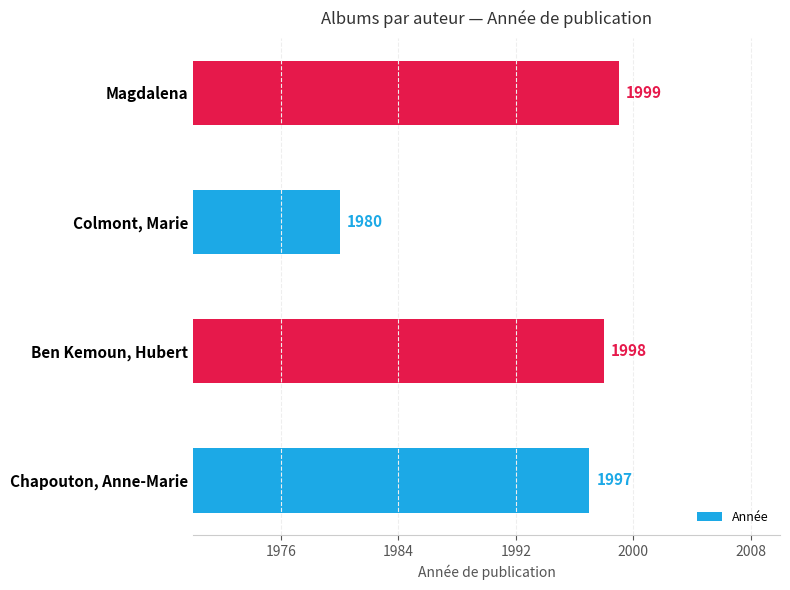

List the labels in order of value, largest first.

Magdalena, Ben Kemoun, Hubert, Chapouton, Anne-Marie, Colmont, Marie